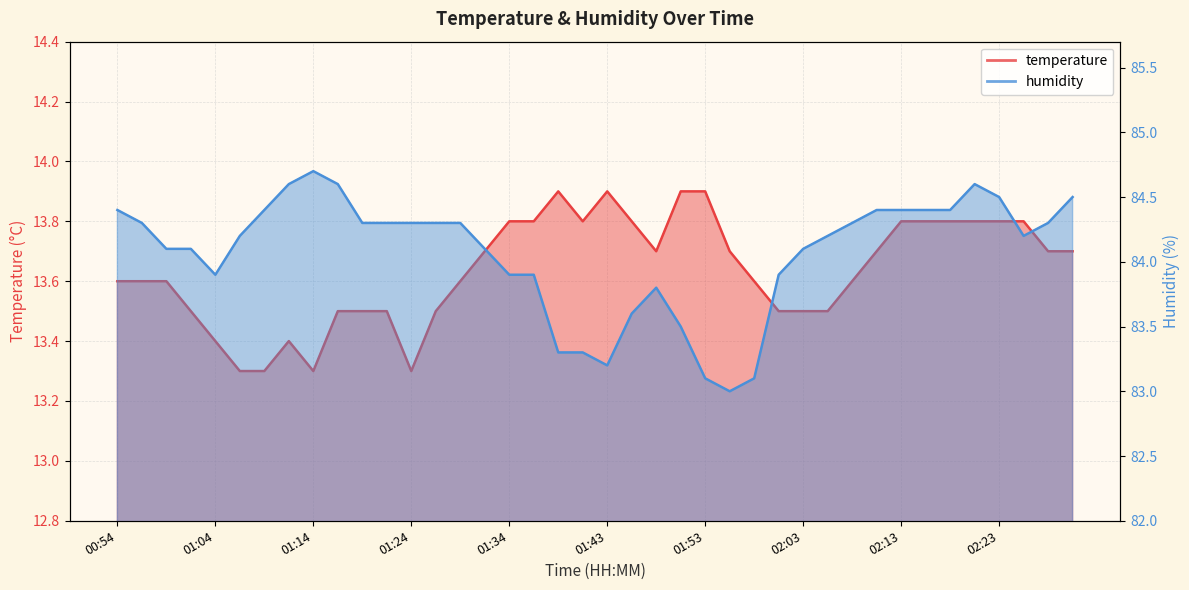

Which category has the highest value in the temperature series?

01:39